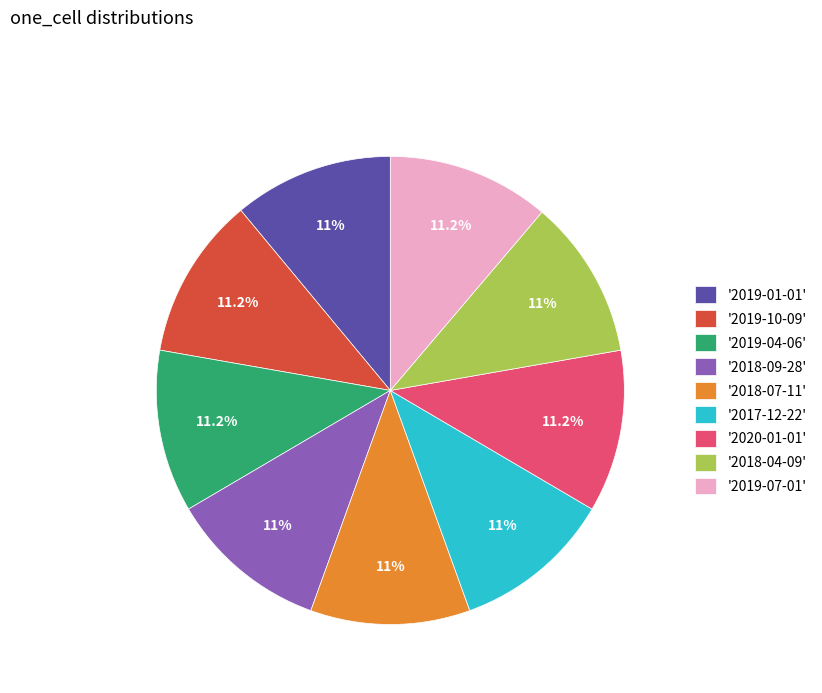

To the nearest percent, what is the average slice percentage?

11%